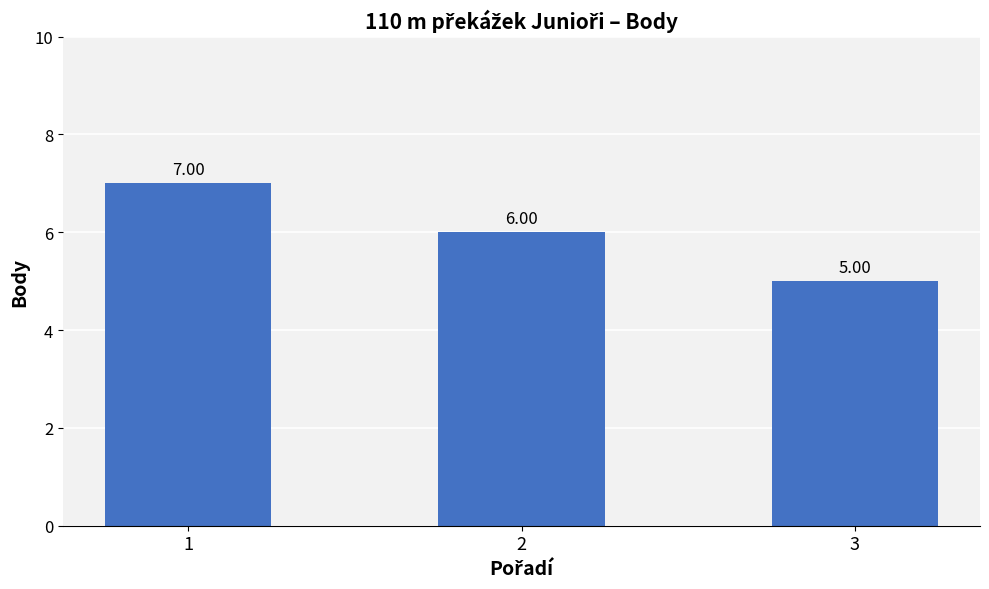

The chart shows a value of 3 at 3. True or false?

False